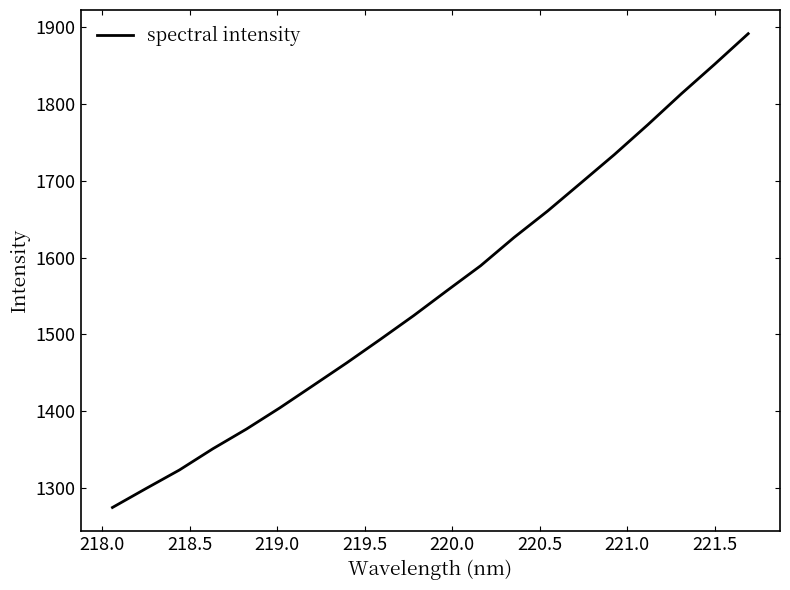

What is the maximum value shown in the chart?

1890.9